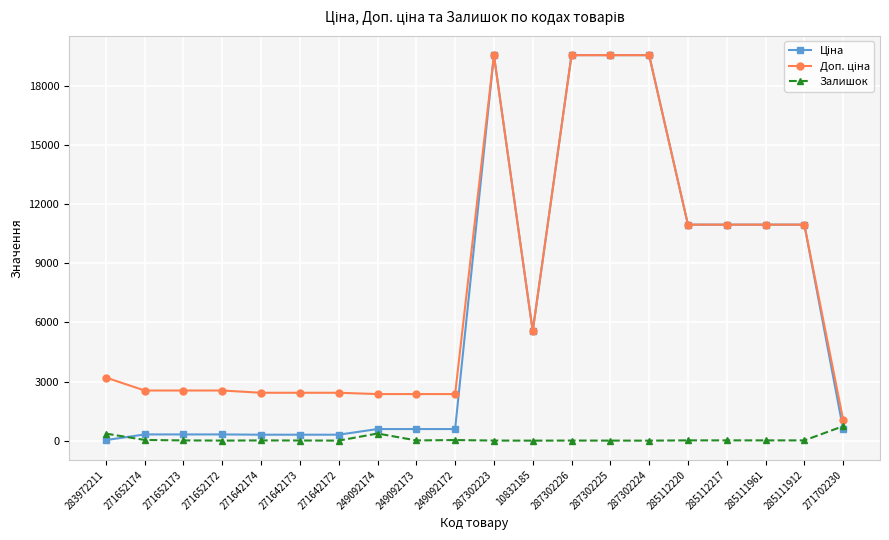

What is the sum of all Залишок values?

1686.0